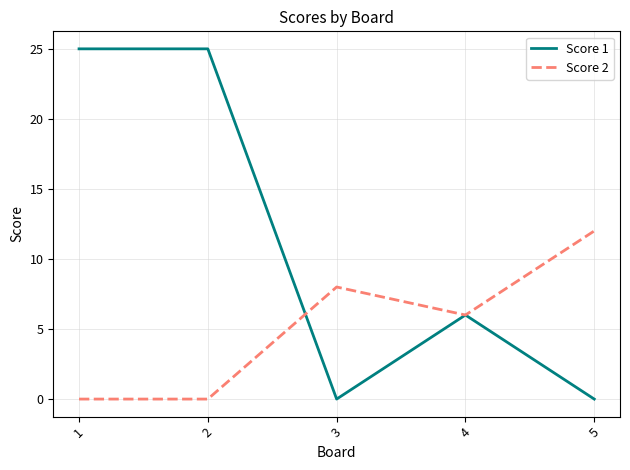

Read the Score 1 value at 4.

6